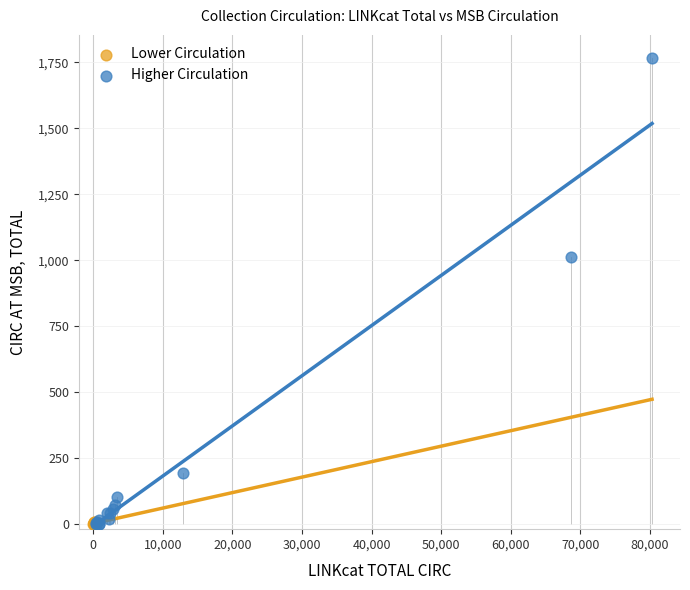

Which series contains the highest Y value?

Higher Circulation